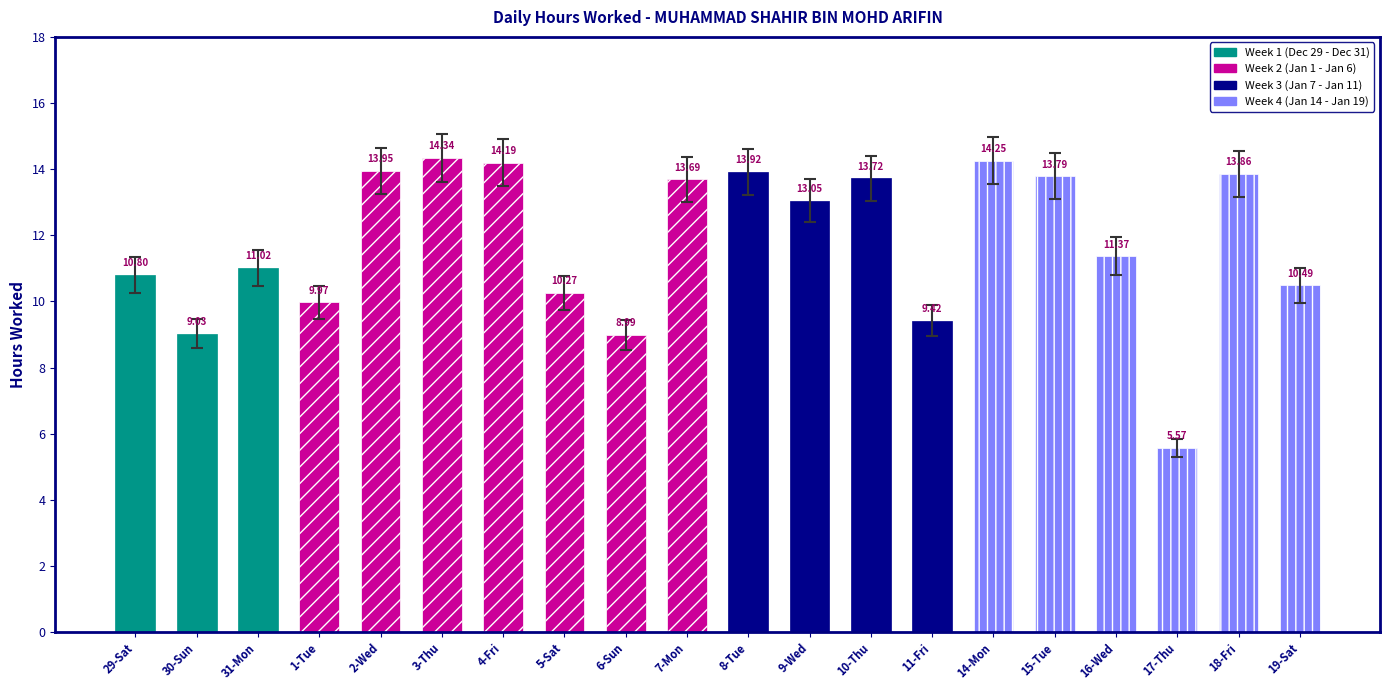

What is the smallest value displayed?

5.6